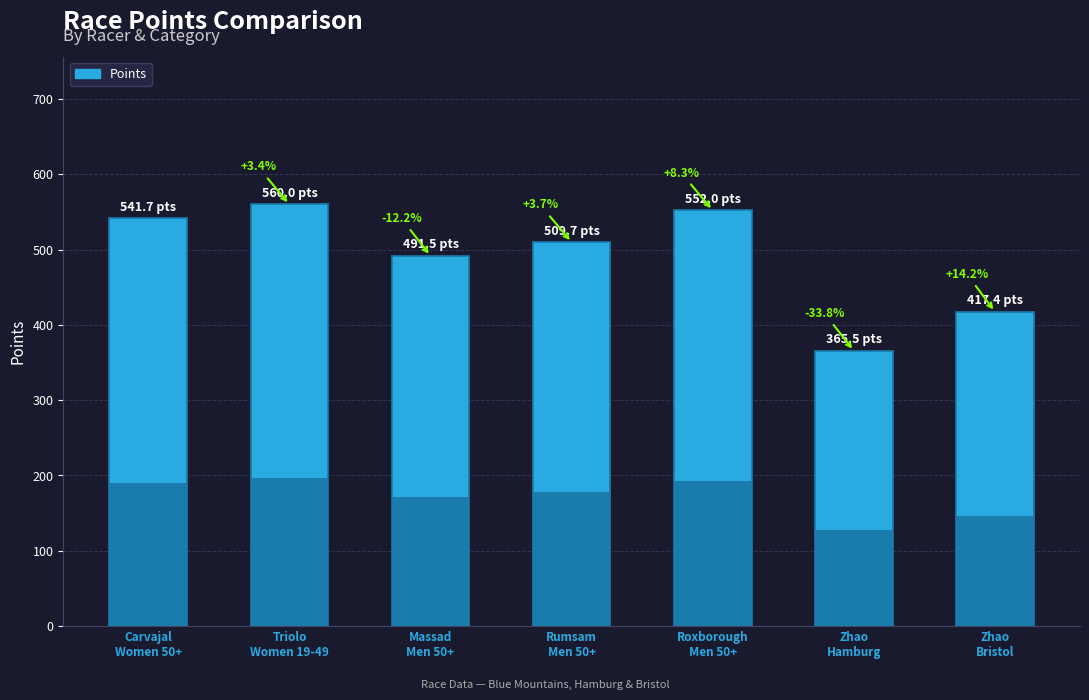

How many data points does each series have?

7